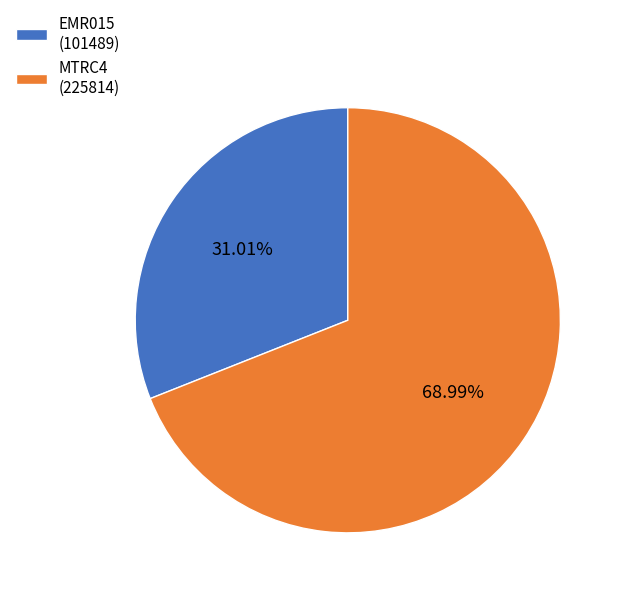

What is the smallest slice in the pie chart?

EMR015